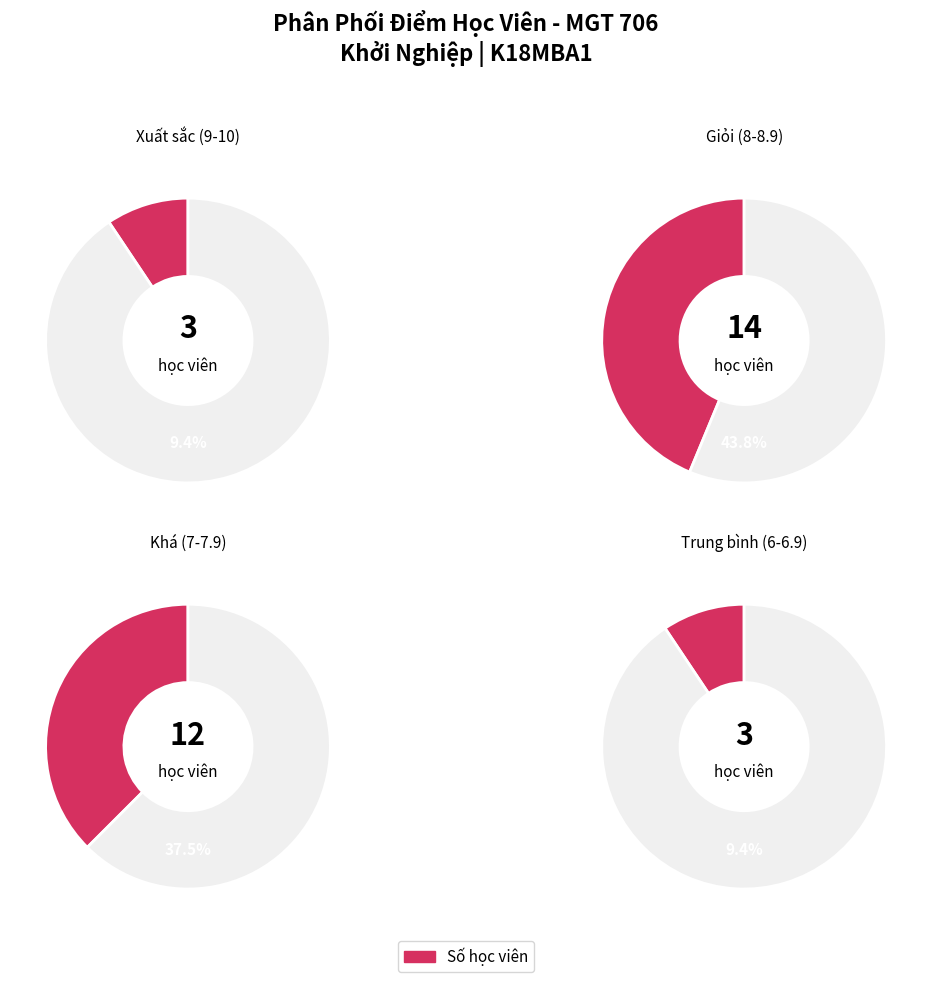

Combined, do 15 and 20 account for over 50%?

No